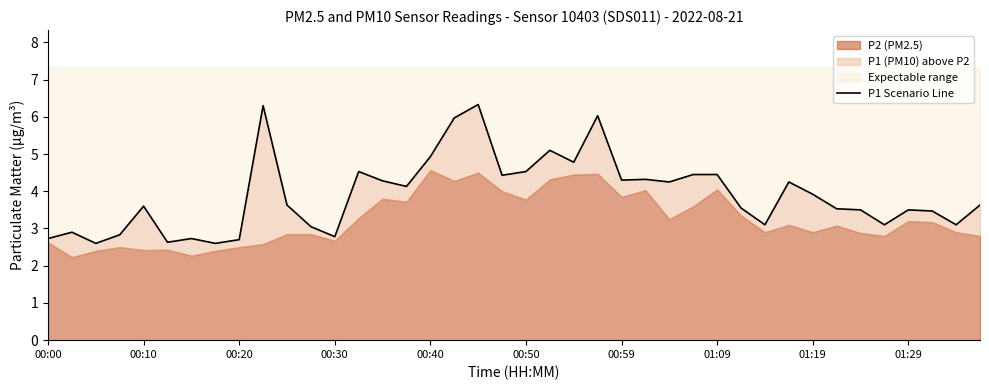

True or false: there are more than 0 points higher than both neighbors.

True